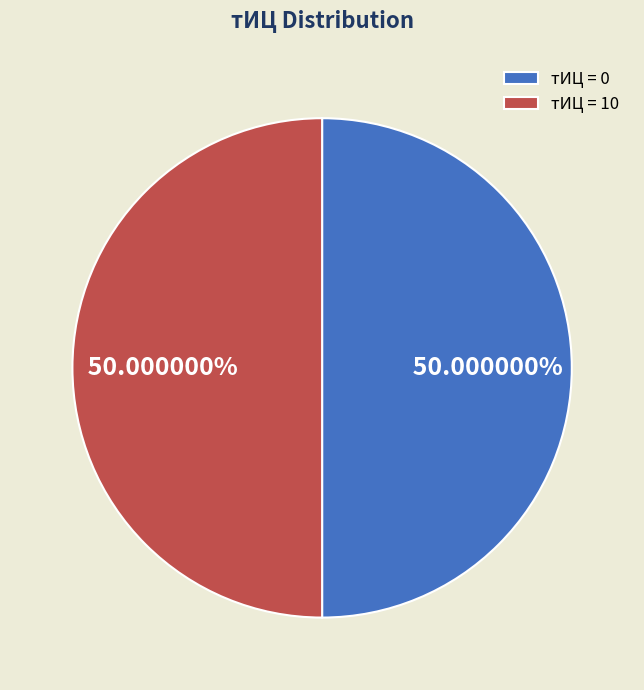

How many segments does this pie chart have?

2